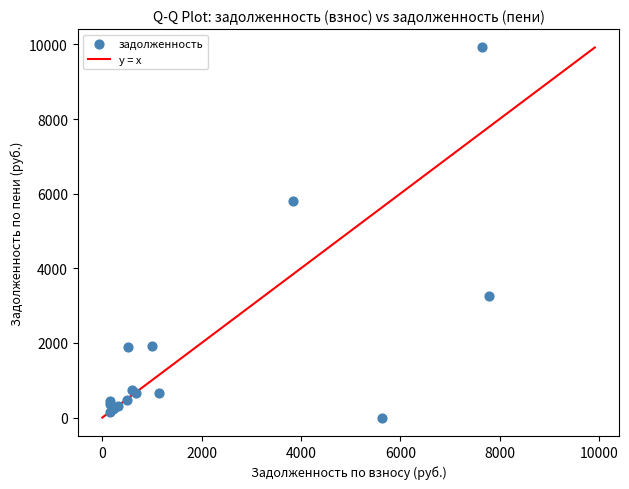

What Y value in the scatter plot is closest to 4958?

5795.9